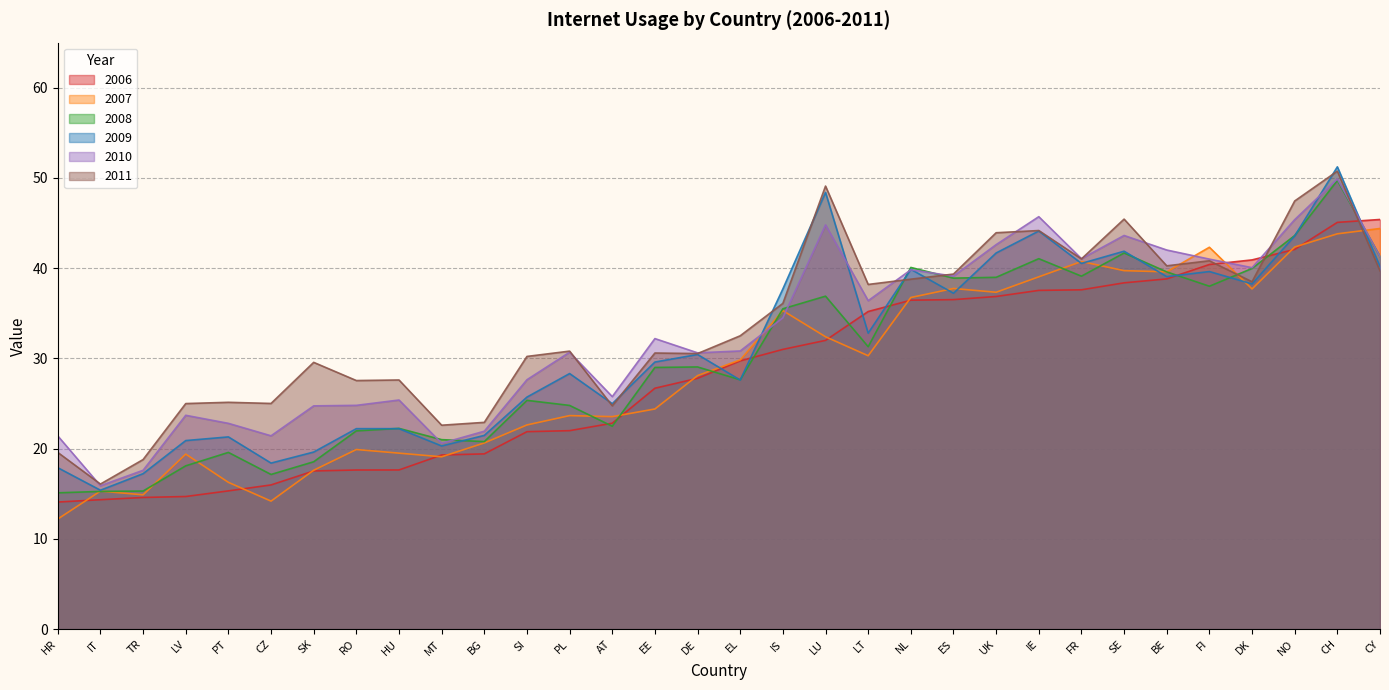

What is the total value across all series at SI?

153.5